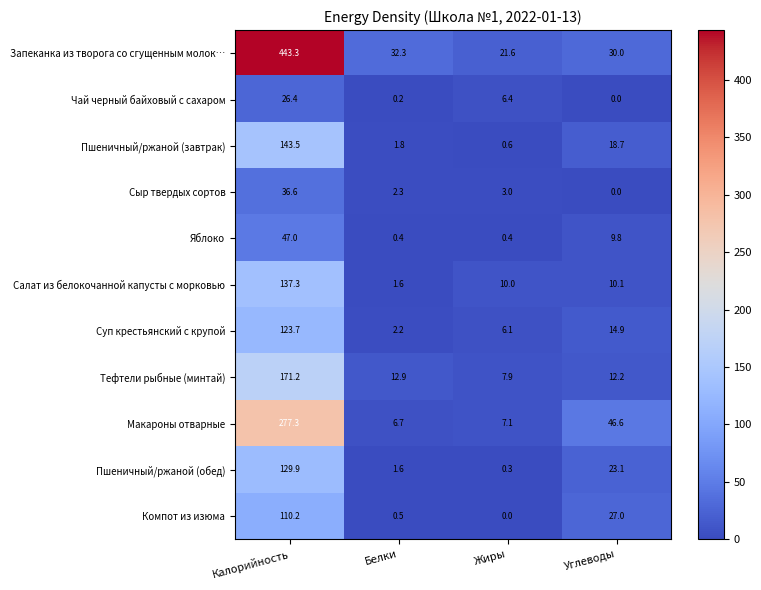

What is the difference between the Сыр твердых сортов values at Белки and Калорийность?

34.3